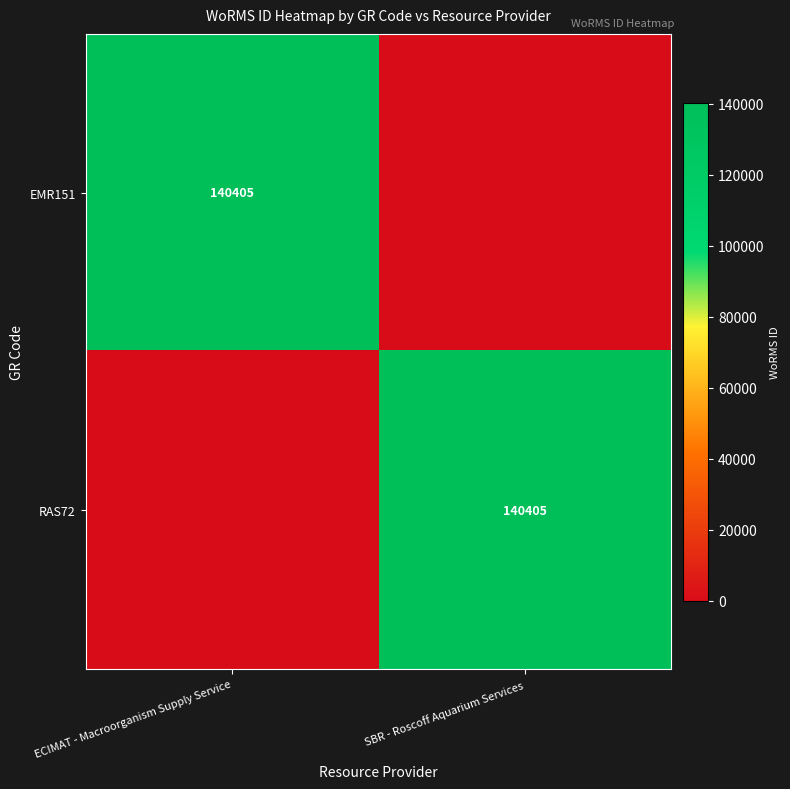

The value of RAS72 at SBR - Roscoff Aquarium Services is 140405. True or false?

True